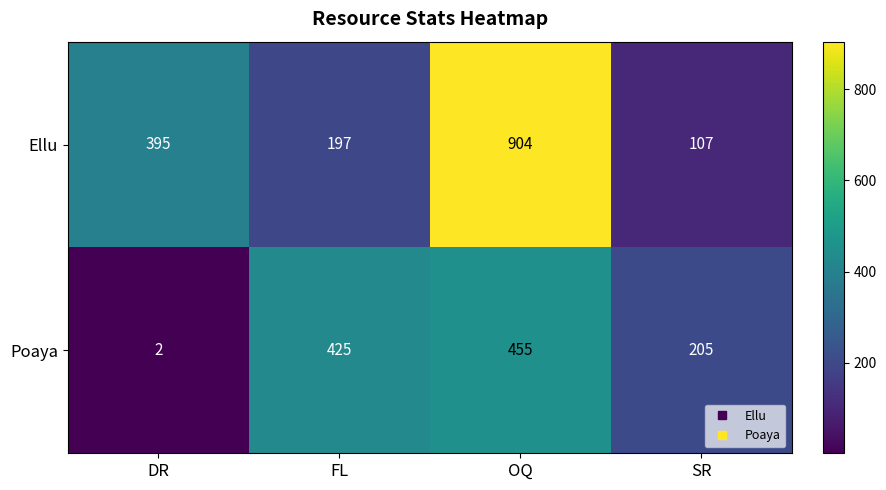

Rank the series at DR from lowest to highest value.

Poaya, Ellu